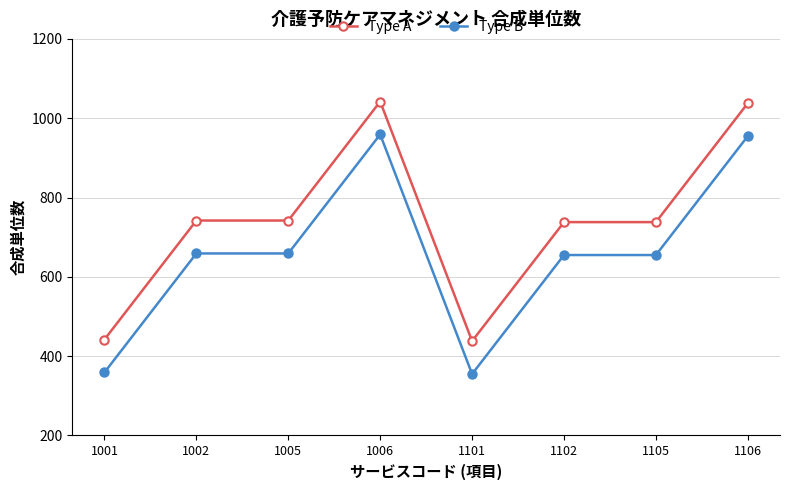

The Type A series shows 390 at 1102. True or false?

False